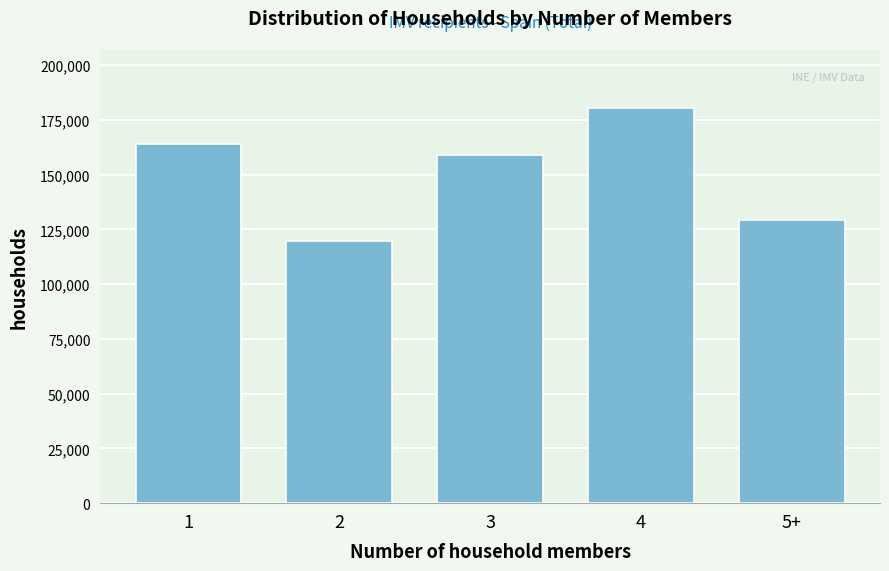

Reading right to left, transcribe all the data shown in this chart.

129324	180317	159122	119929	163777